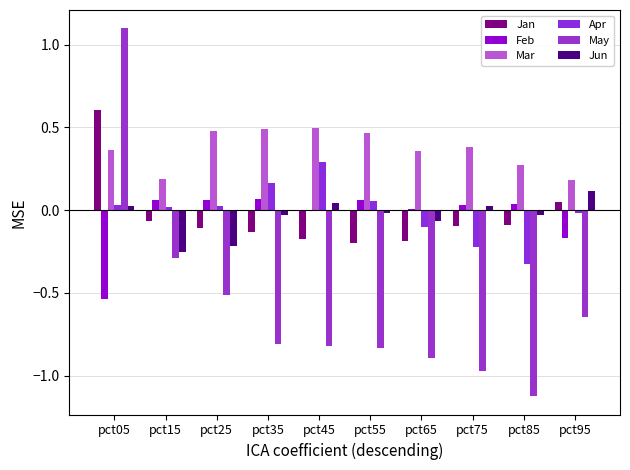

Where does the Apr series first go above 0?

pct05